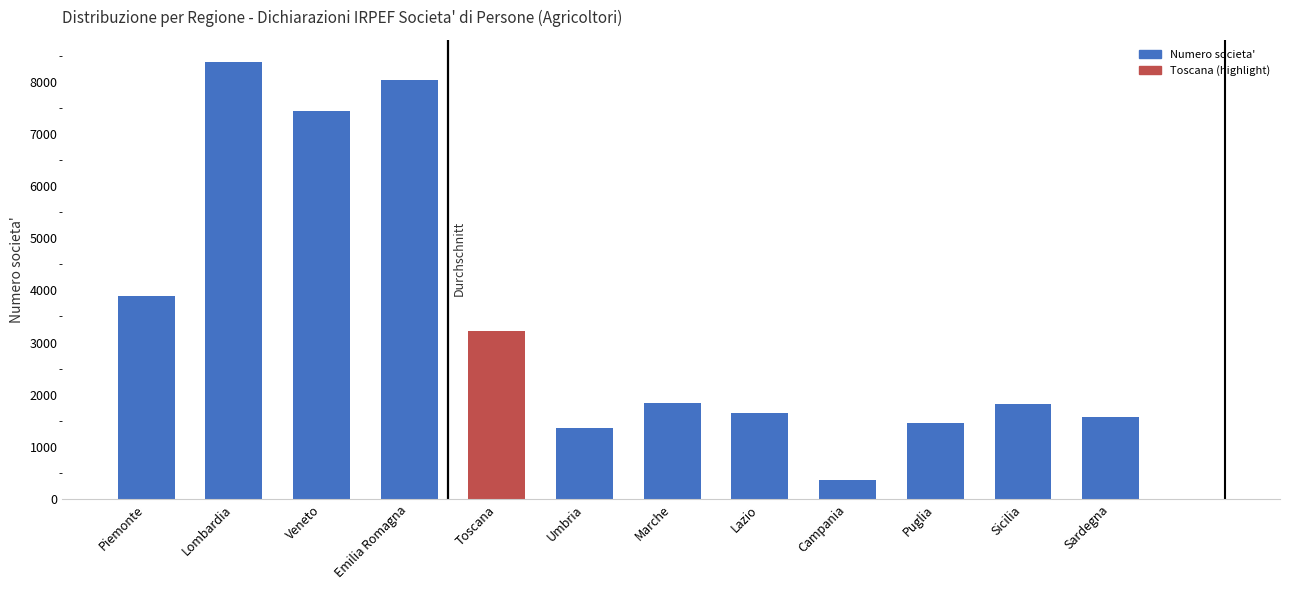

Between Sardegna and Piemonte, which is larger?

Piemonte